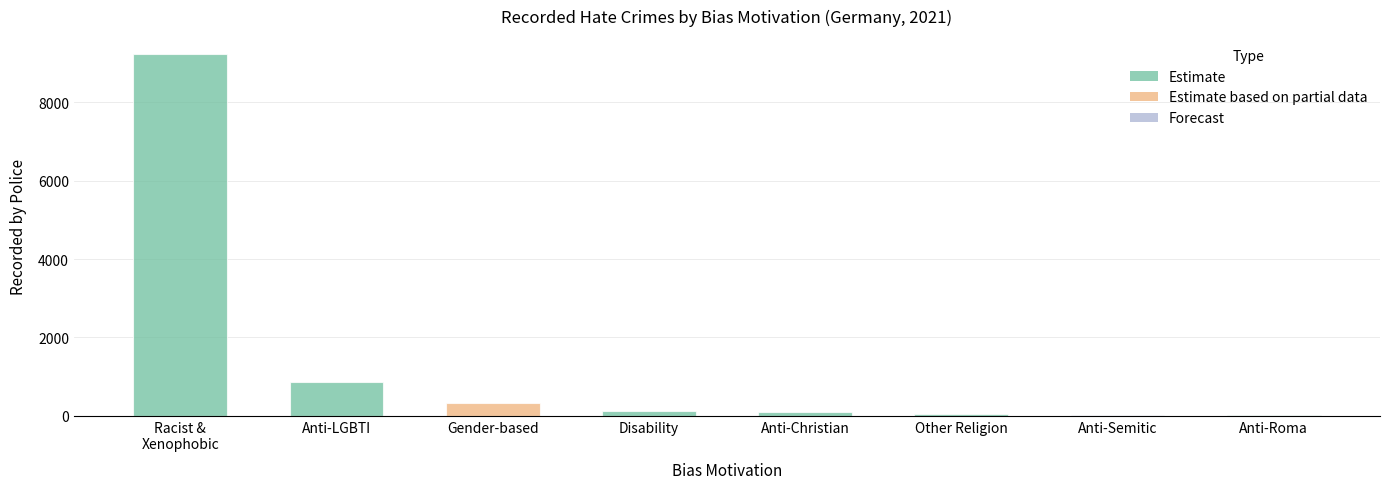

The value at Anti-LGBTI is 471. True or false?

False